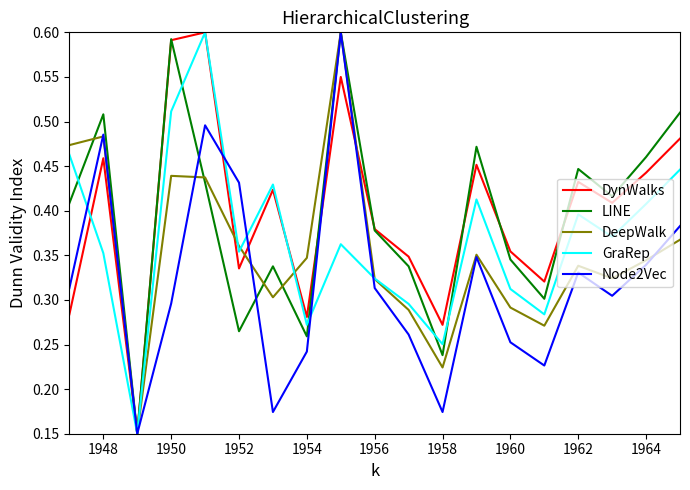

The LINE series shows 0.7 at 1964. True or false?

False